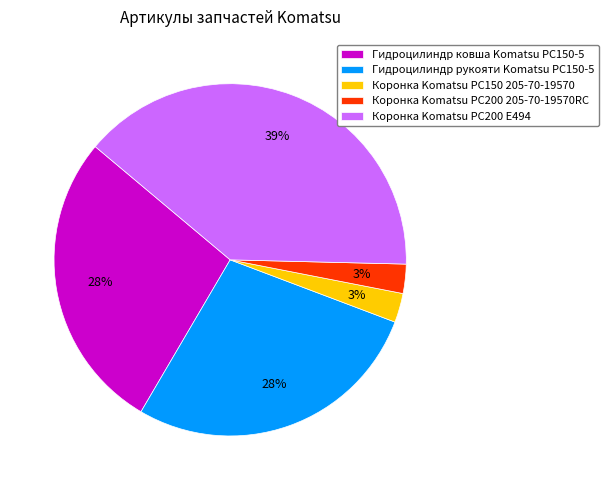

The Гидроцилиндр рукояти Komatsu PC150-5 slice represents 28% of the pie. True or false?

True